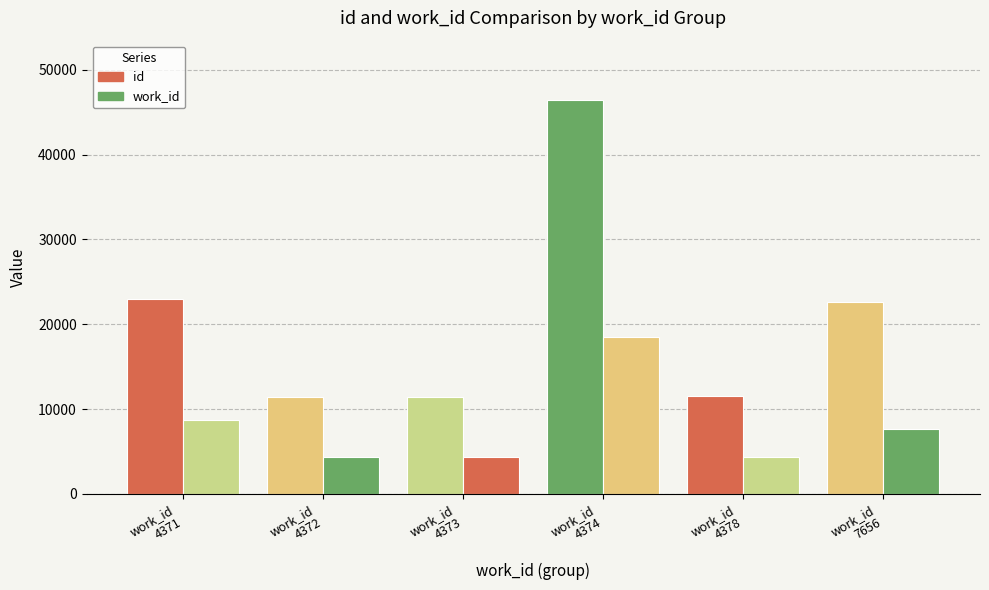

How many categories are shown in the chart?

6